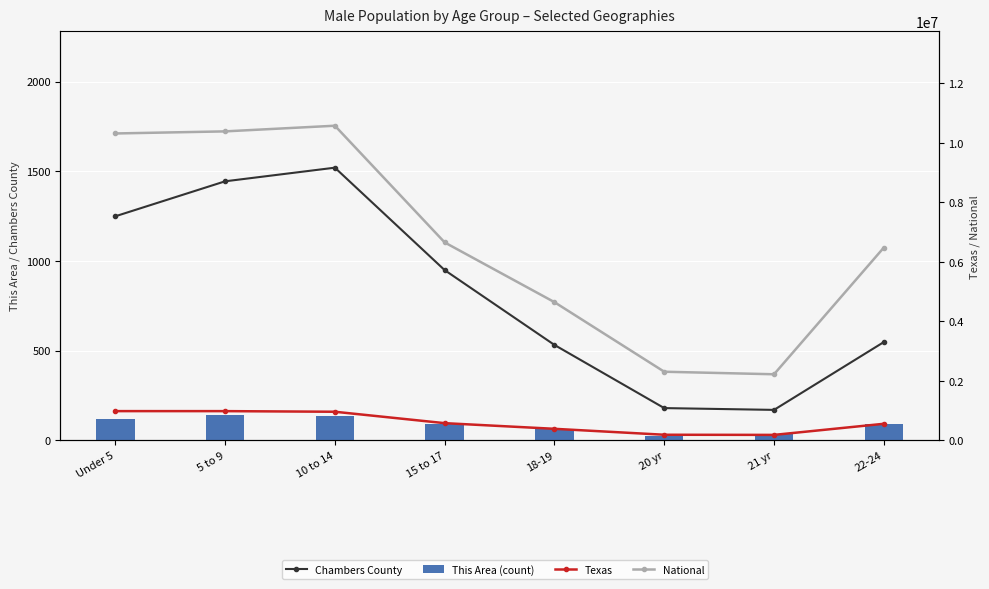

Which series has the largest range (max minus min)?

National